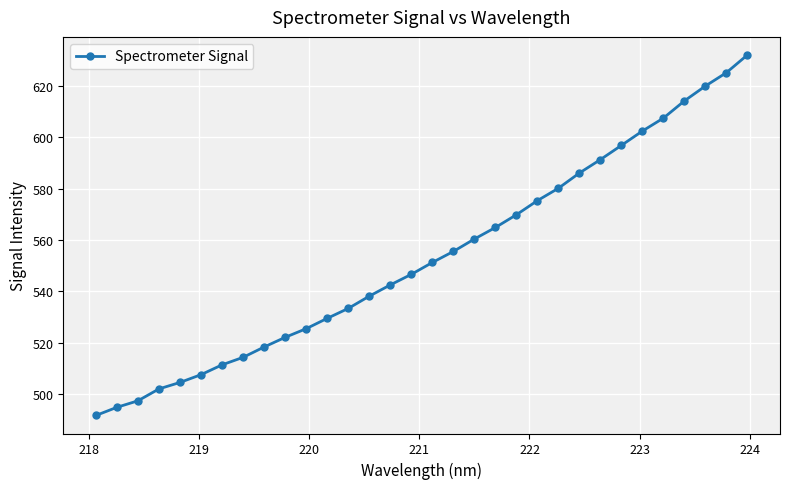

What is the maximum value shown in the chart?

632.0